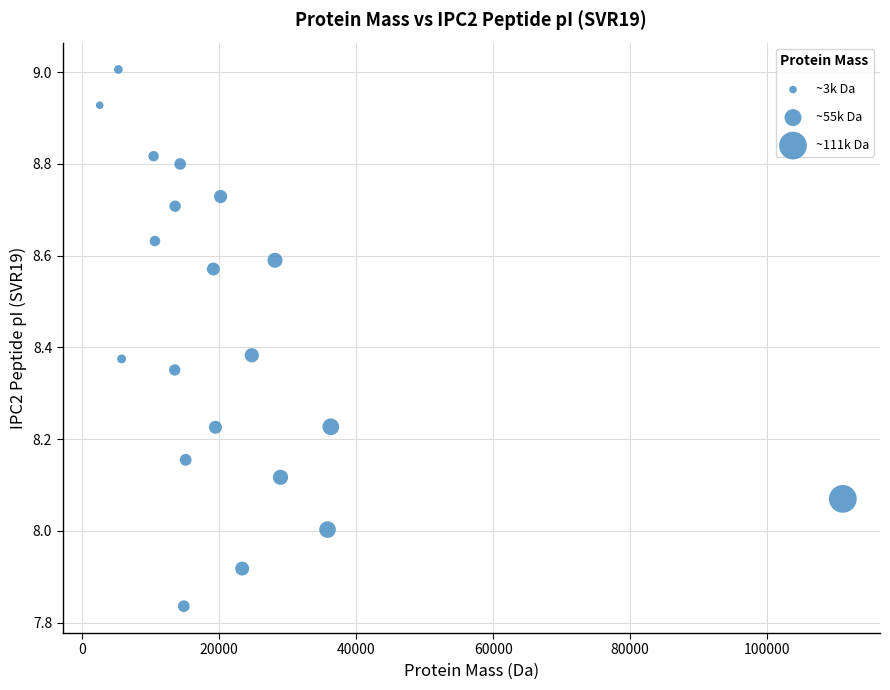

What is the range of Y values (max minus min)?

1.2